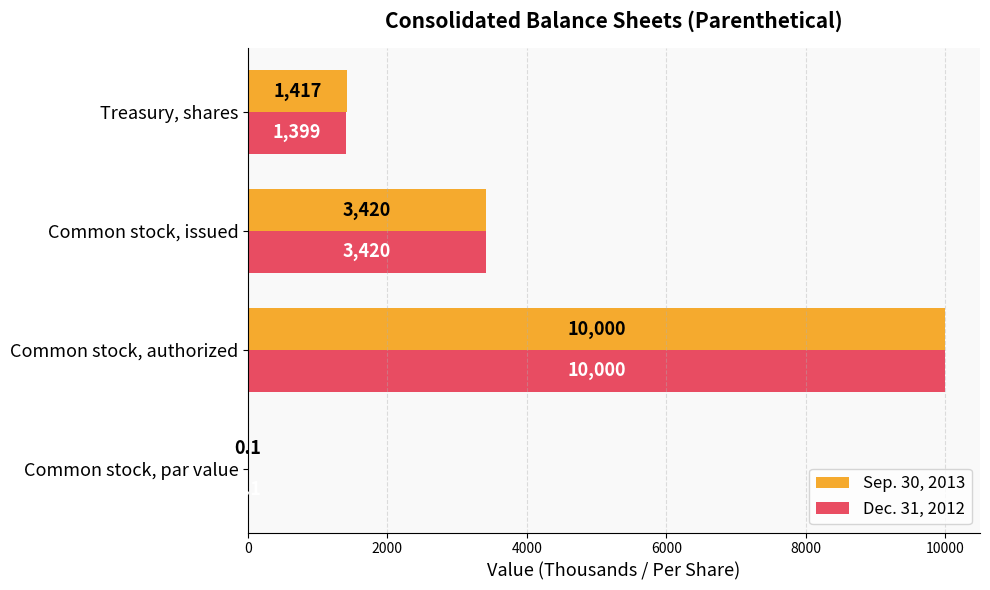

Which series has the largest total across all categories?

Sep. 30, 2013